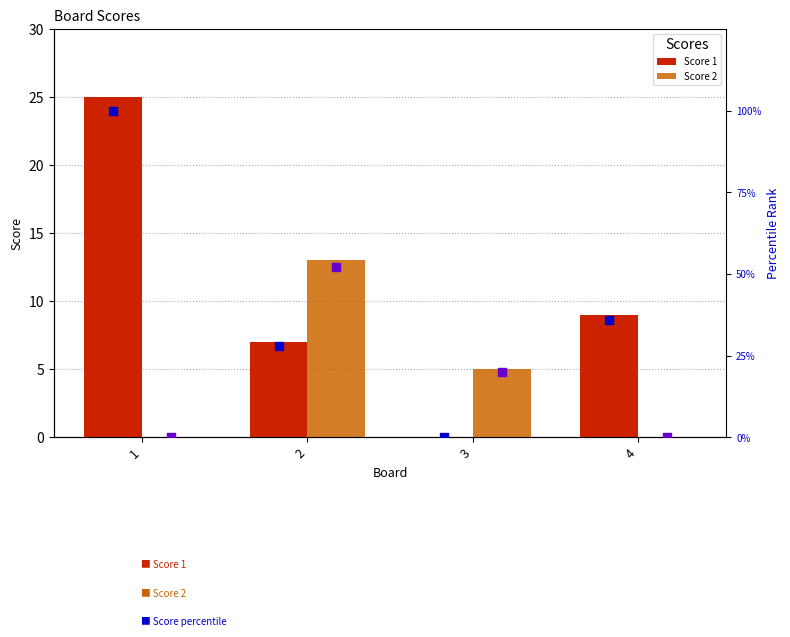

What is the sum of all Score 1 values?

41